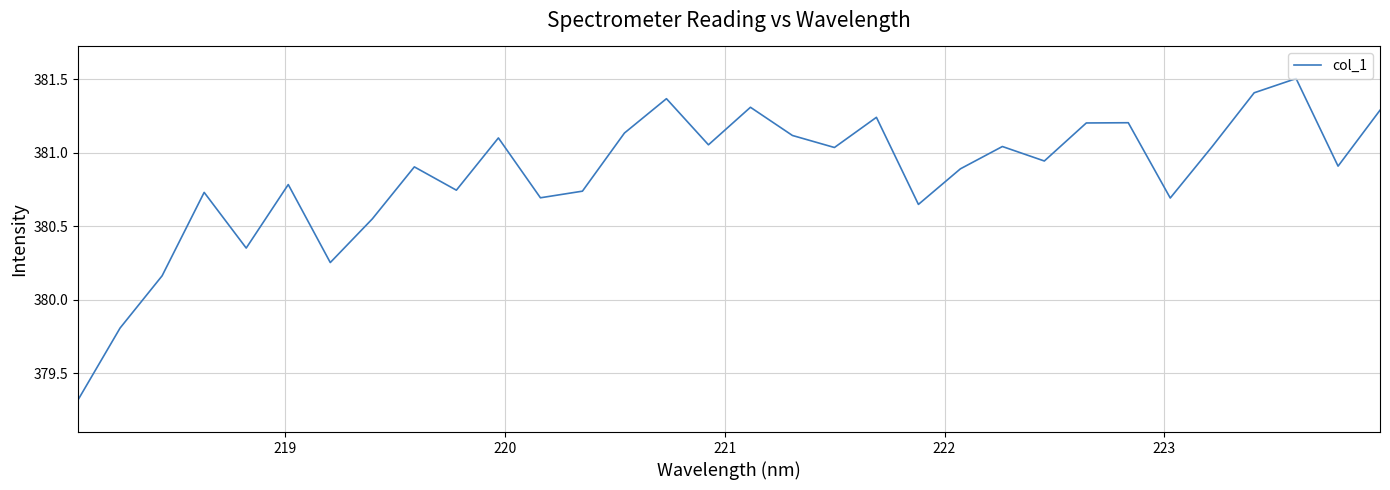

What is the minimum value shown in the chart?

379.3